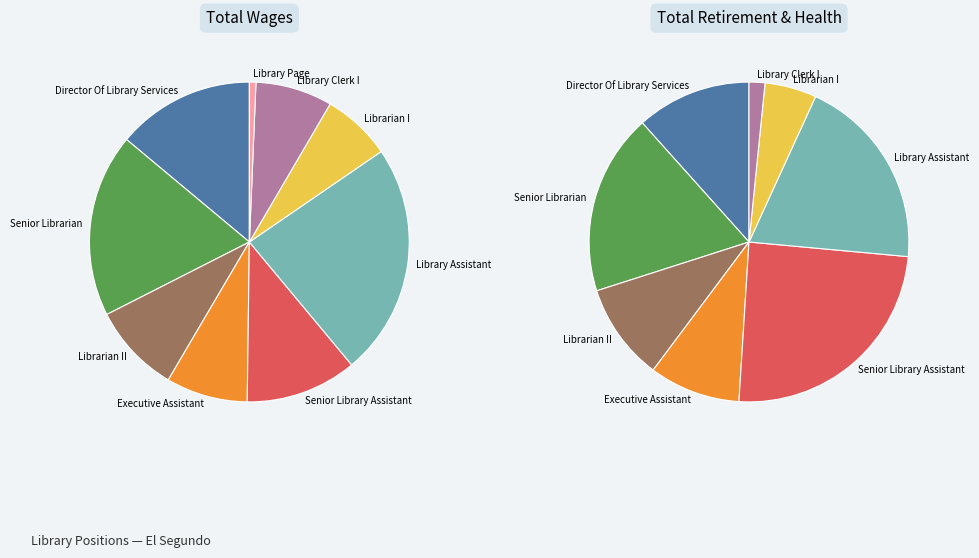

Is it true that Director Of Library Services is 24% of the pie?

False